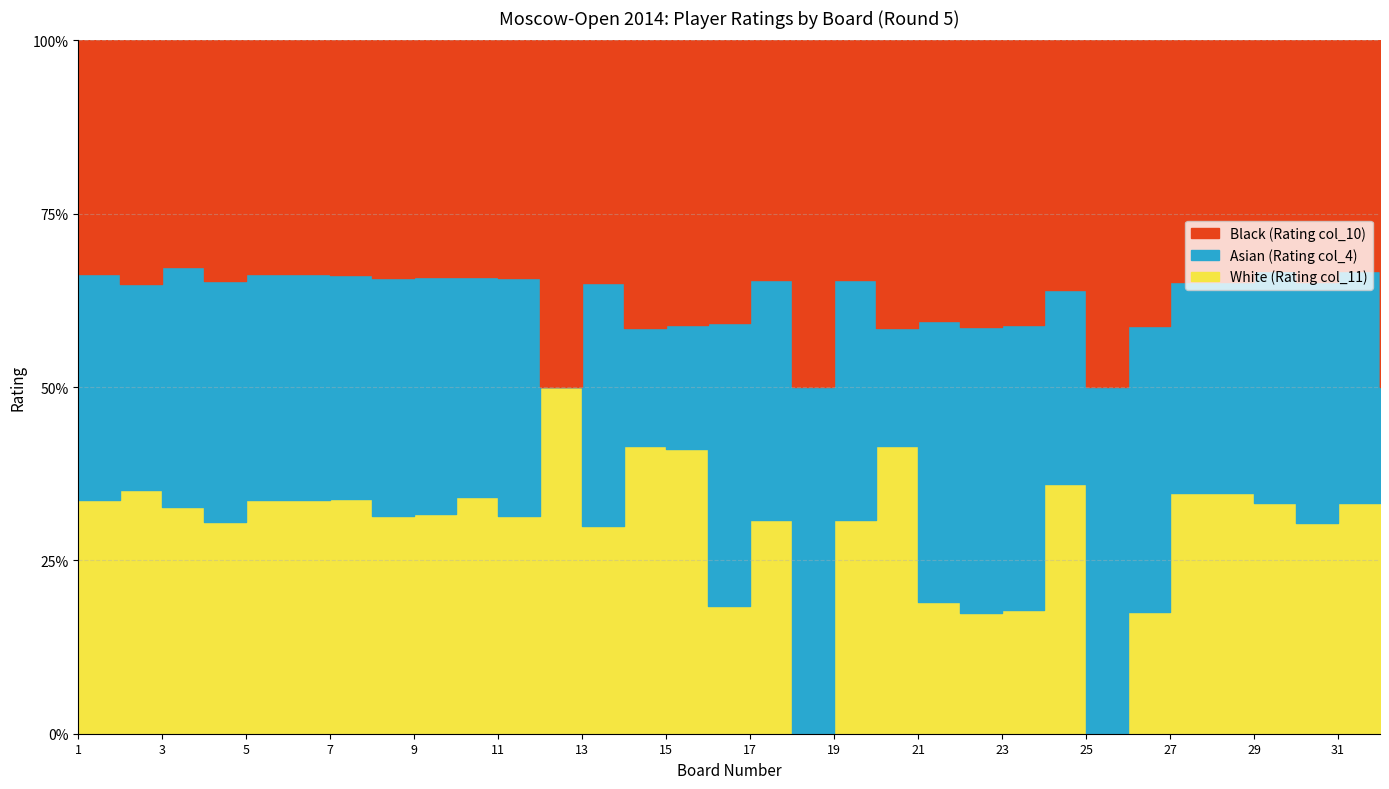

True or false: Black (Rating col_10) has a value of 1814 at 12.

True